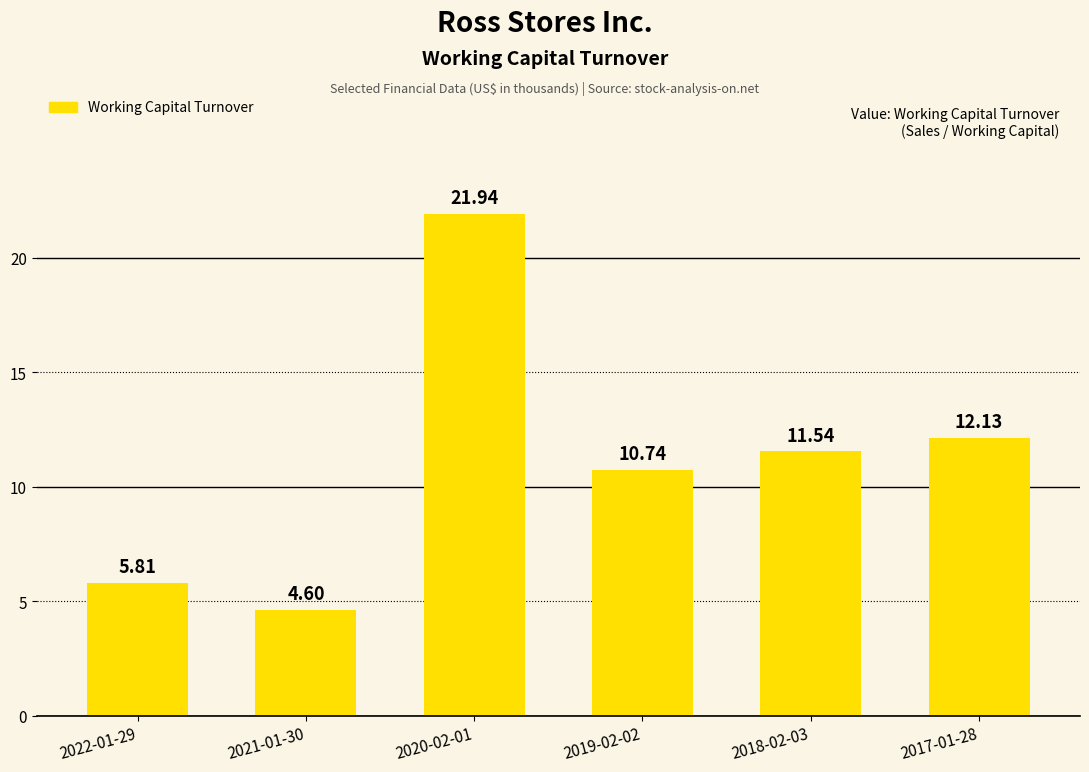

Between 2022-01-29 and 2021-01-30, which is larger?

2022-01-29